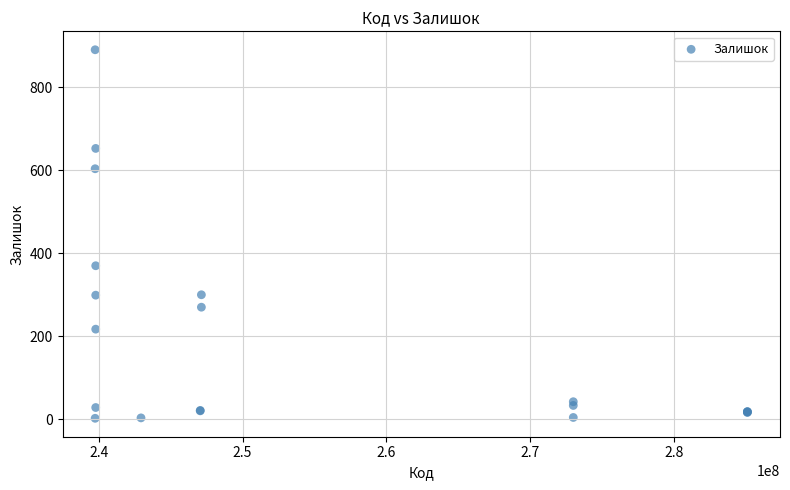

What Y value in the scatter plot is closest to 446?

370